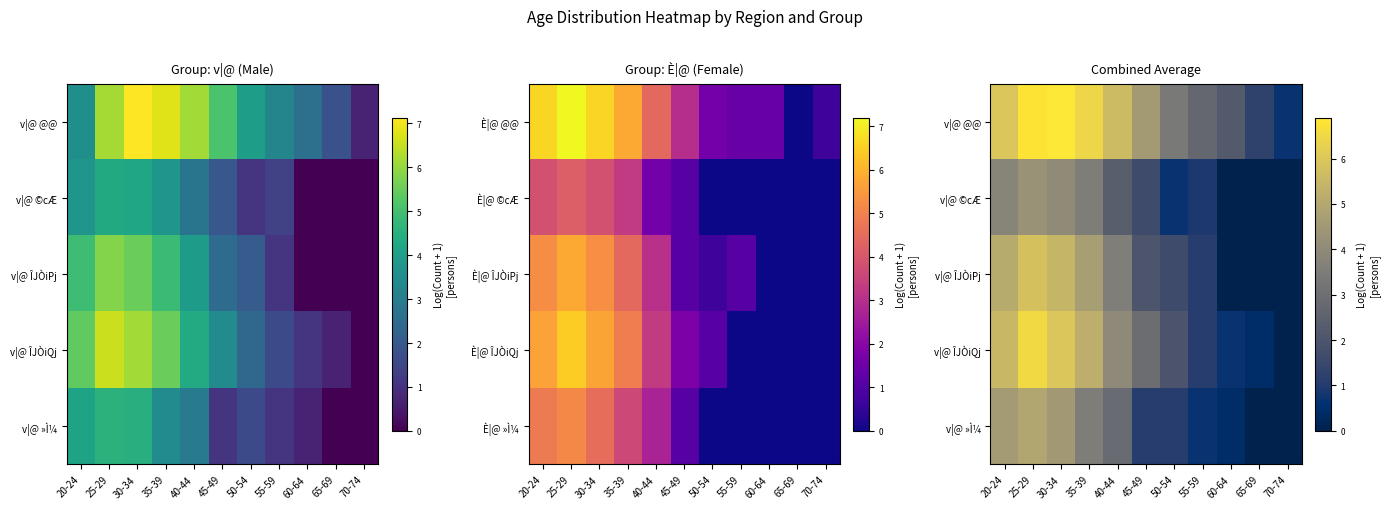

What is the difference between the second highest and second lowest values in the v|@ @@ series?

5.6